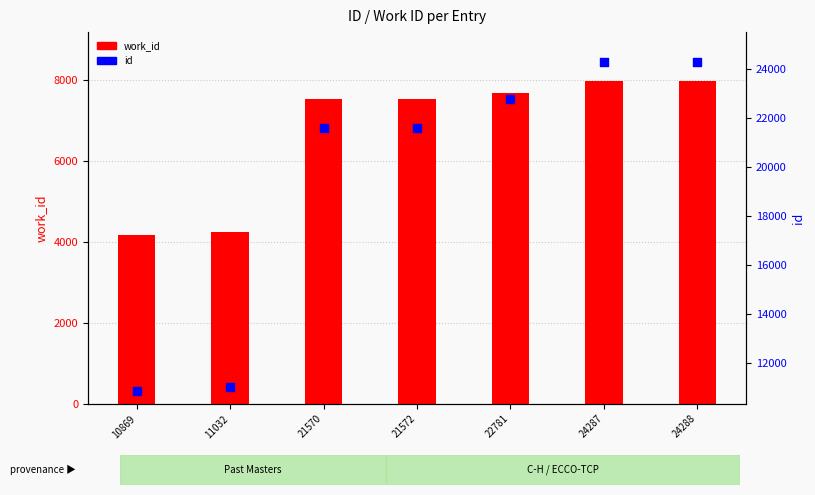

At which category is the sum across all series the highest?

24288